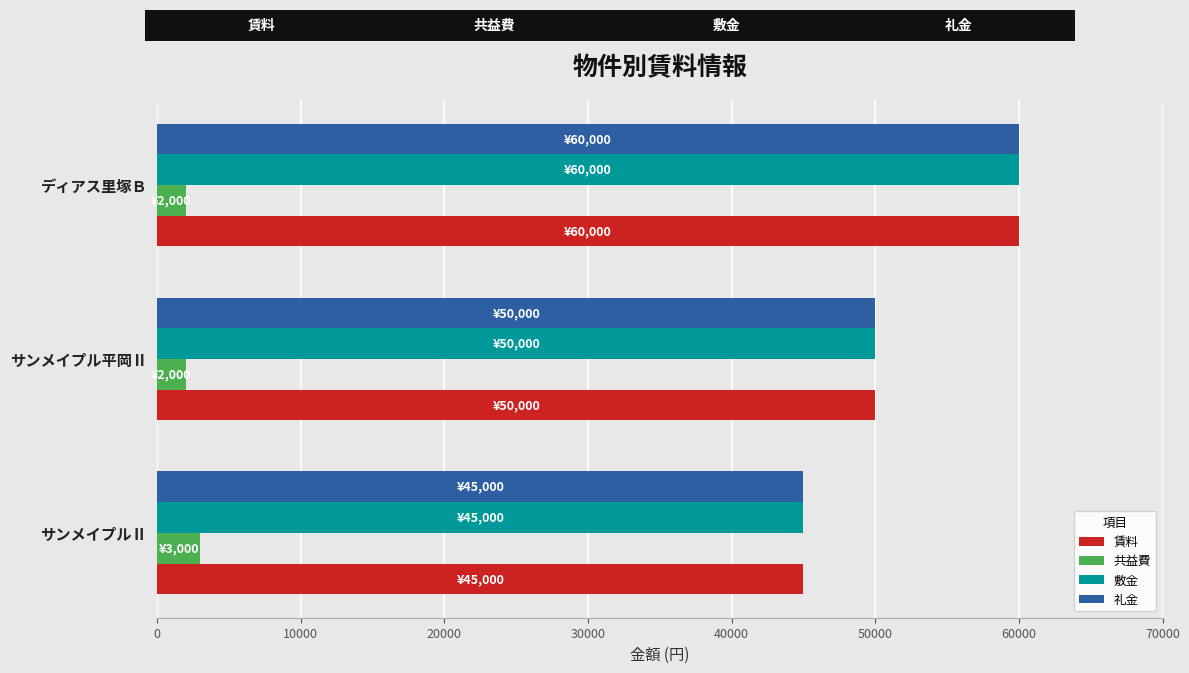

What is the difference between the maximum and minimum values in the 礼金 series?

15000